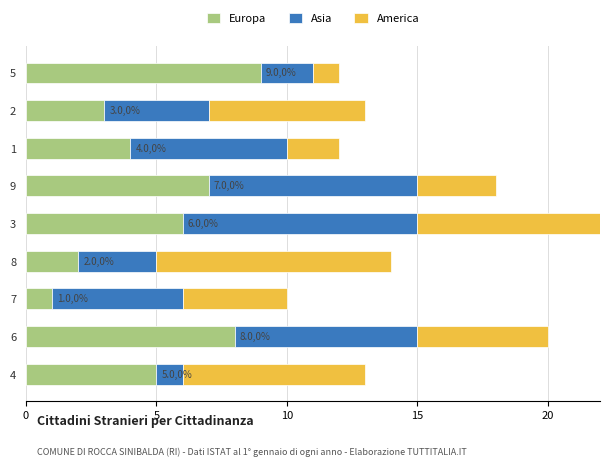

Reading left to right, extract all data points from this chart.

Europa: 9	3	4	7	6	2	1	8	5
Asia: 2	4	6	8	9	3	5	7	1
America: 1	6	2	3	8	9	4	5	7